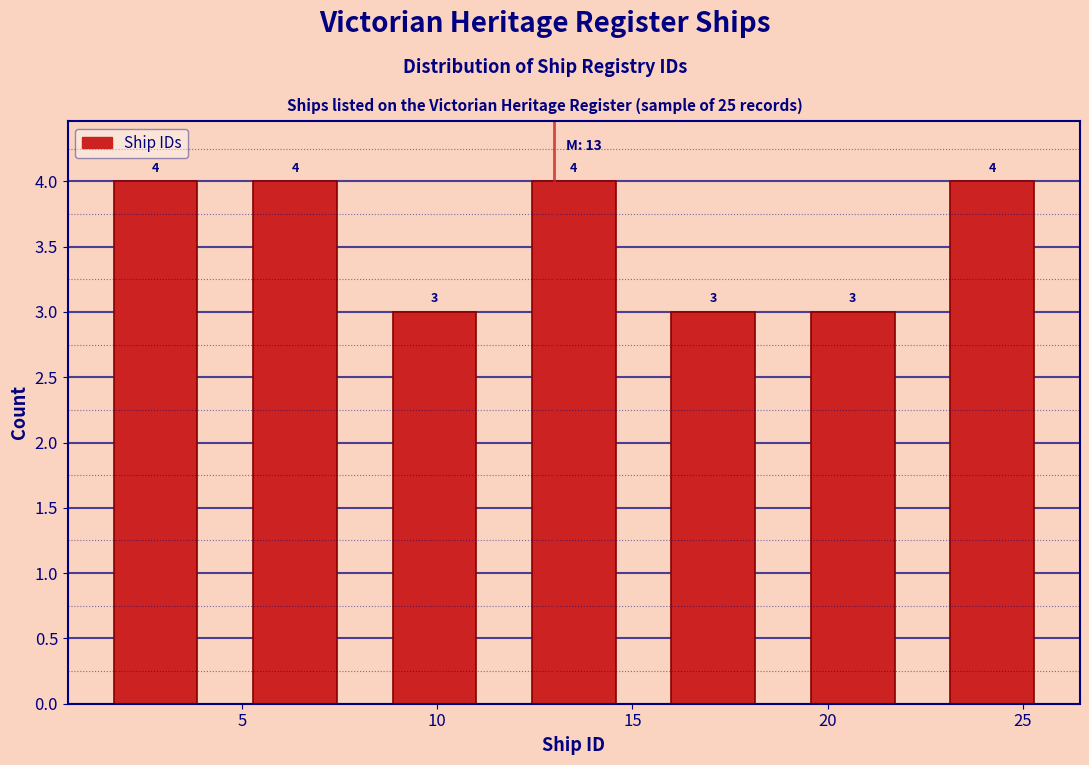

Reading left to right, transcribe this chart: for each bar, give the range it covers on the x-axis and its height. The bar edges are not printed on the chart, so give them approximately, as read against the axis.

1.0 to 4.5: 4
4.5 to 8.0: 4
8.0 to 11.5: 3
11.5 to 15.5: 4
15.5 to 19.0: 3
19.0 to 22.5: 3
22.5 to 26.0: 4